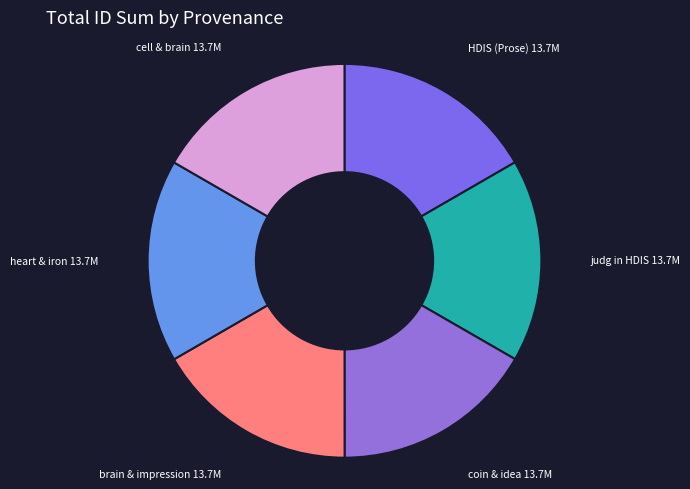

Is the sum of HDIS (Prose) and brain & impression greater than half?

No